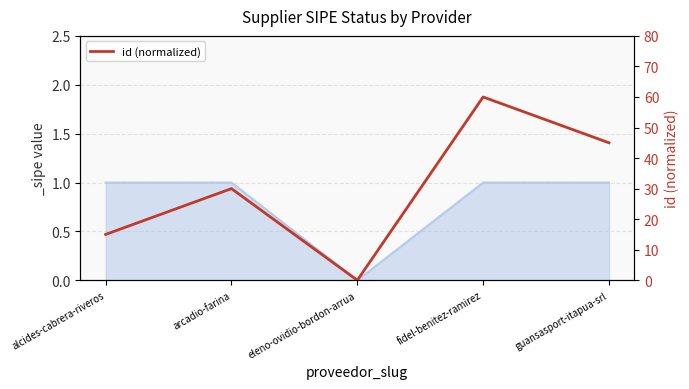

True or false: the data shows 102 at fidel-benitez-ramirez.

False